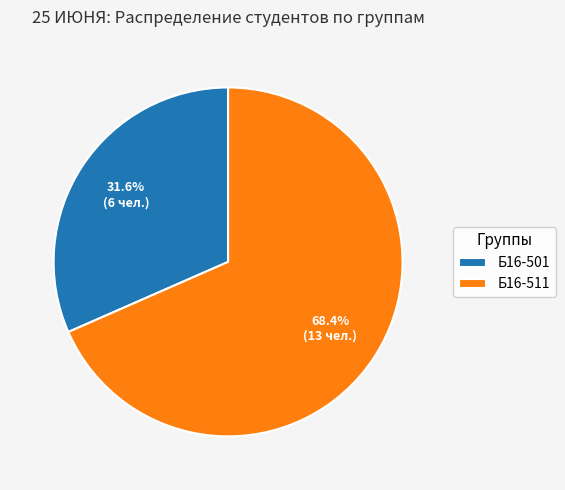

What percentage is NOT represented by Б16-511?

31.6%